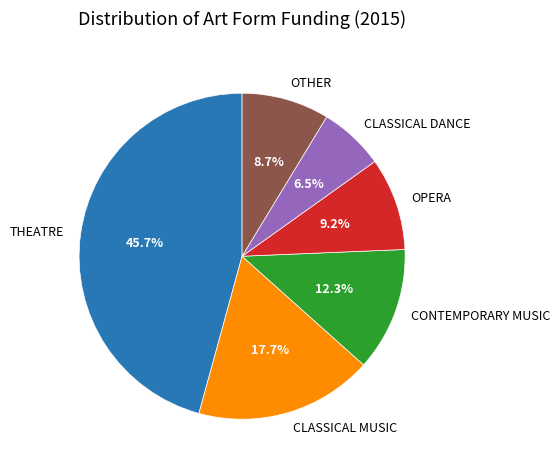

Is it true that THEATRE is 46% of the pie?

True